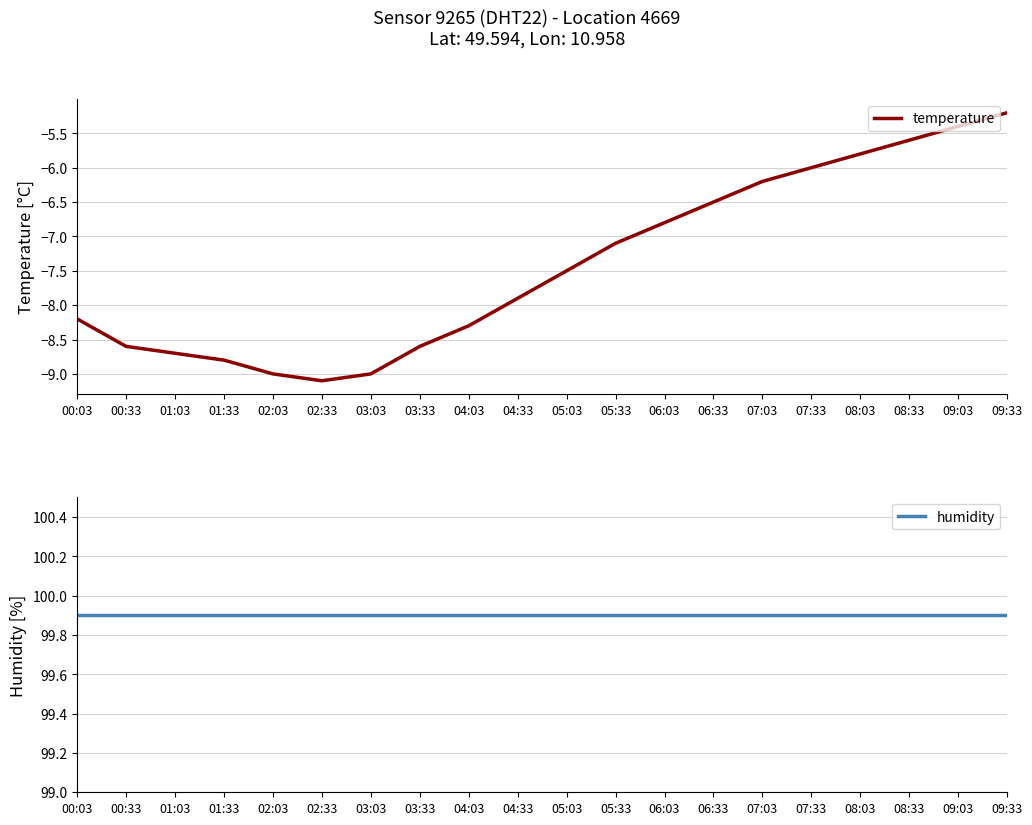

True or false: humidity and temperature intersect in this chart.

False